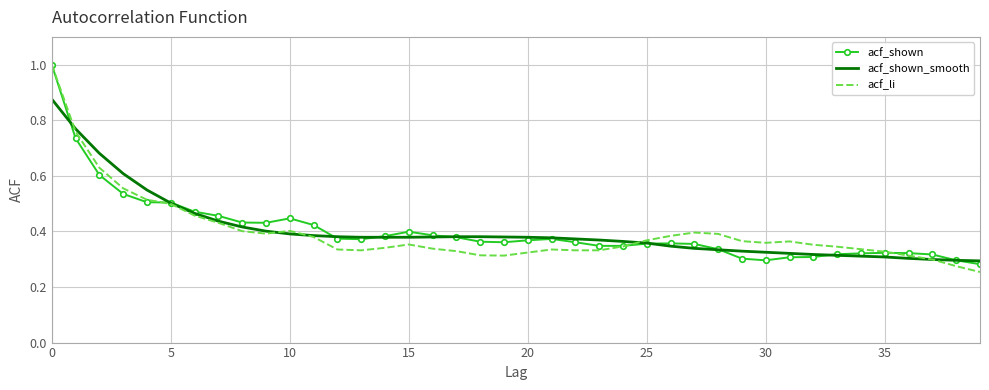

What is the highest value of the acf_shown series?

1.0